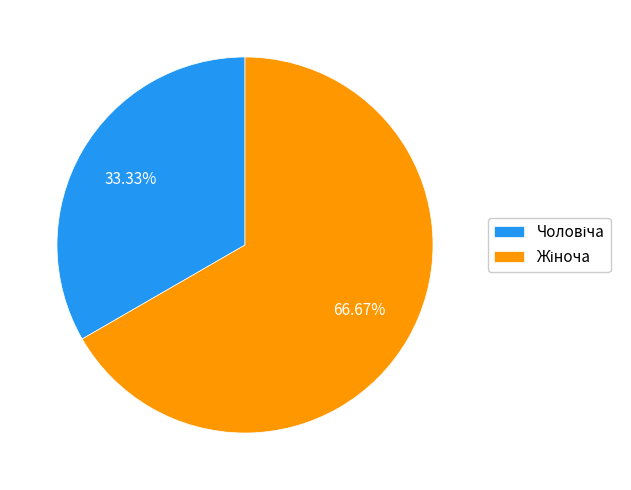

Count the number of slices in the pie.

2